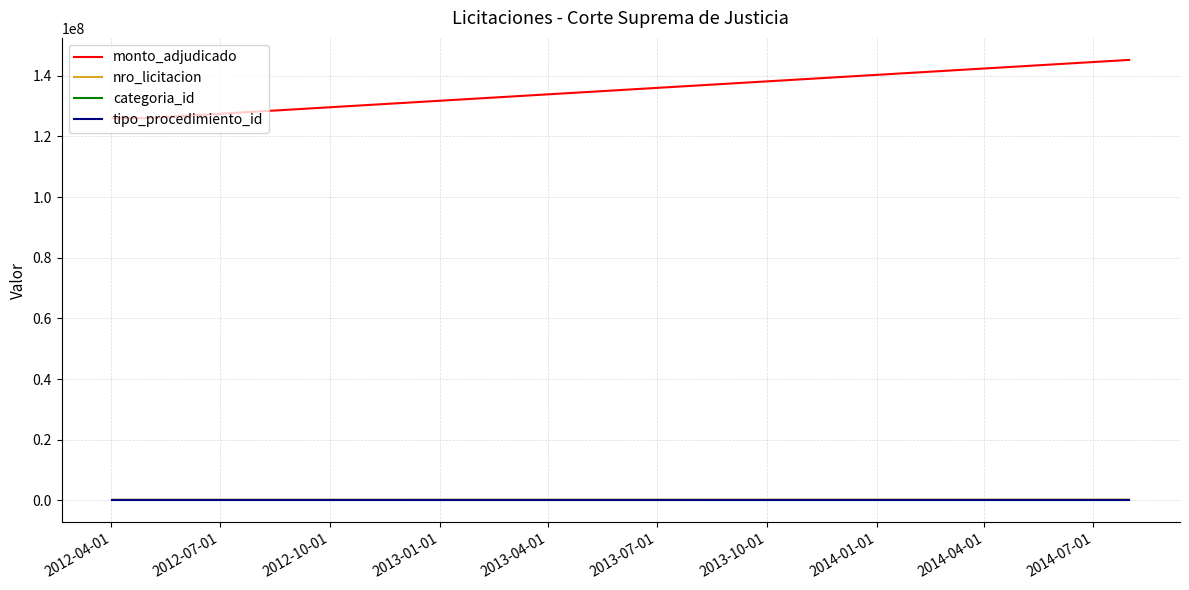

Which series has the widest spread of values?

monto_adjudicado